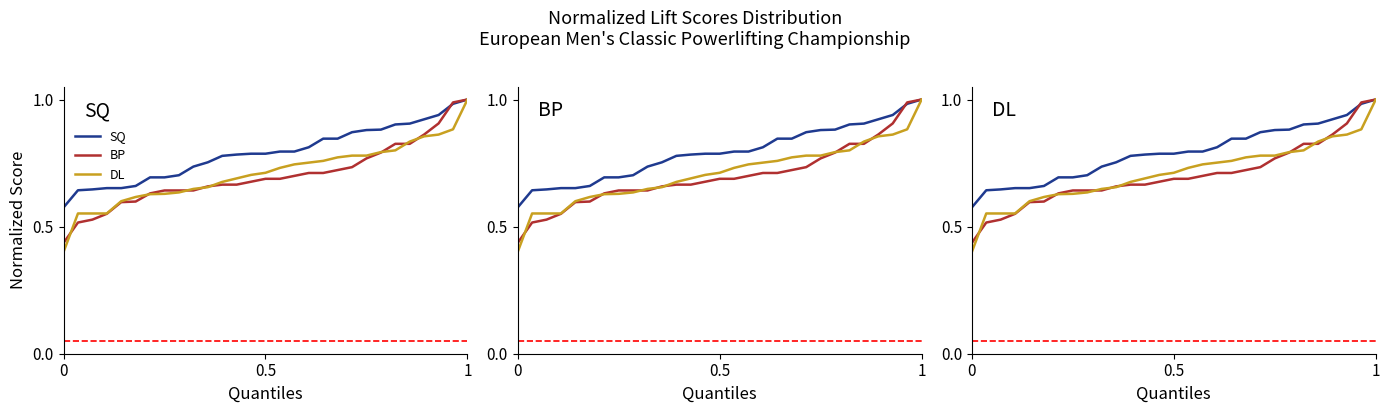

The value of SQ at 16 is 1.1. True or false?

False